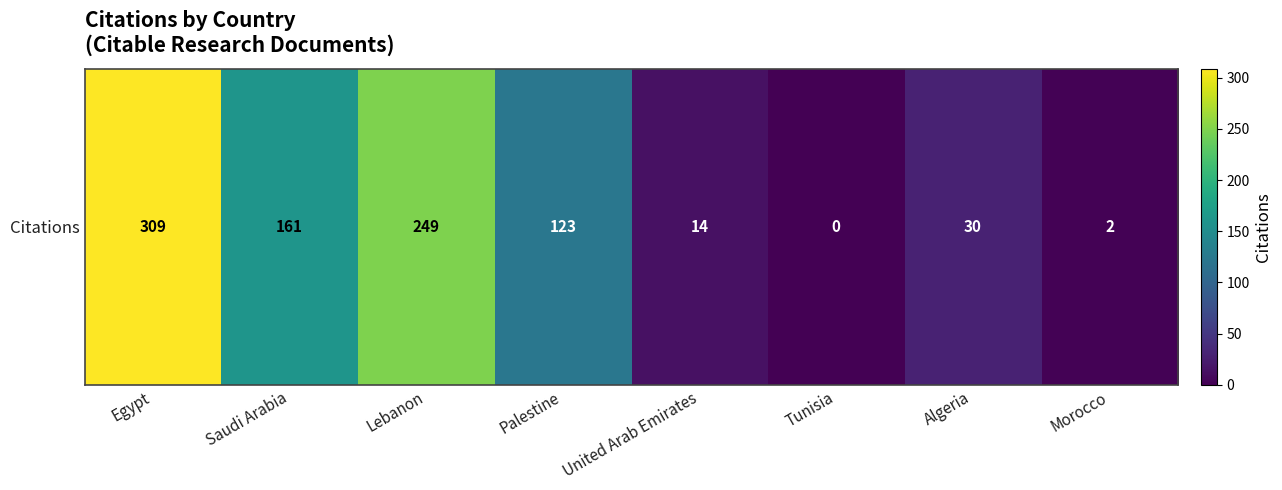

How many positive values are there?

7